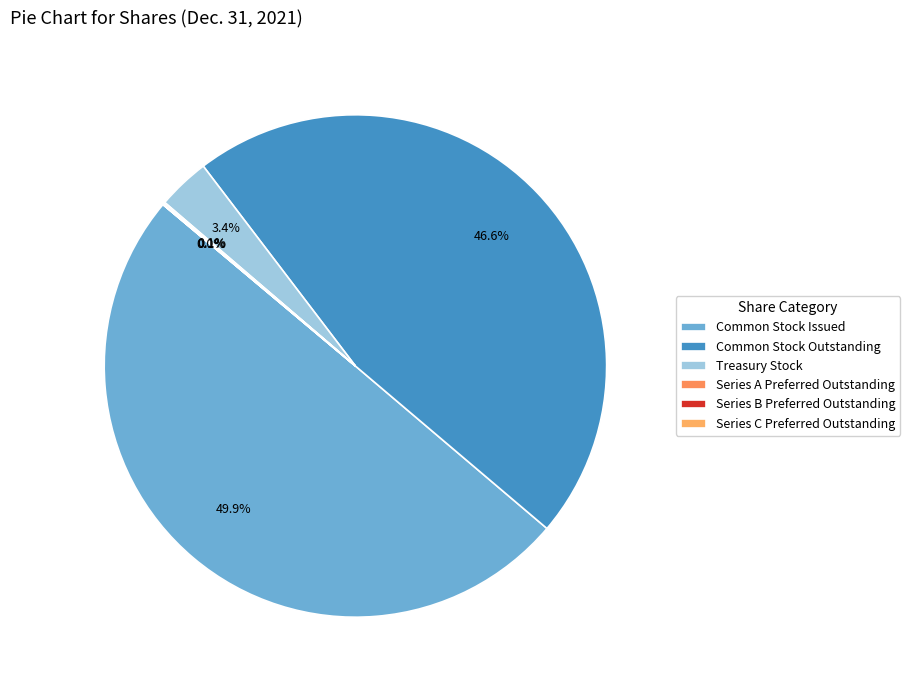

What is the change in value from Common Stock Outstanding to Series C Preferred Outstanding?

-33262815